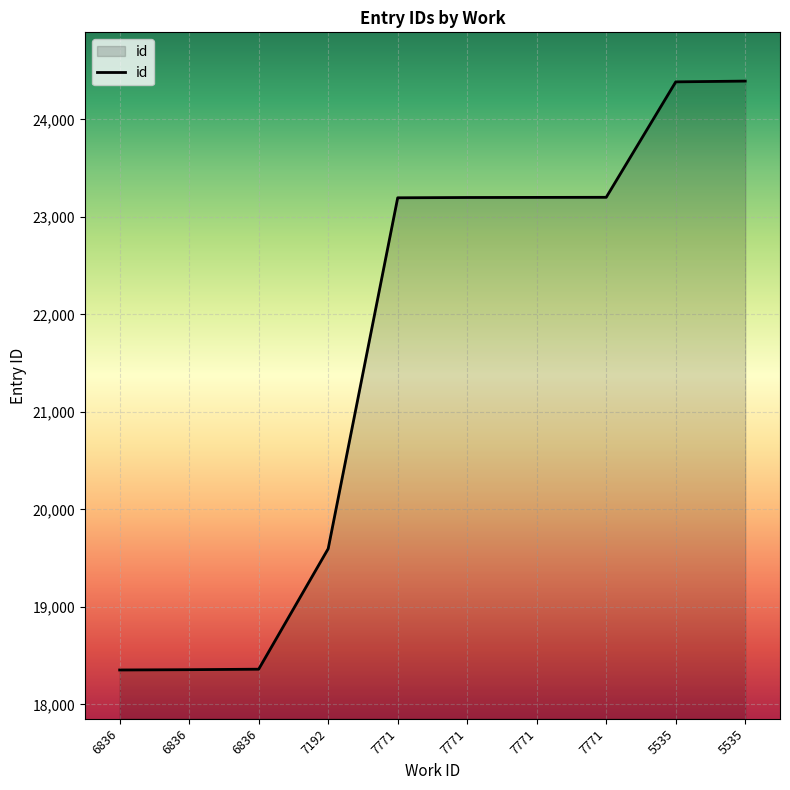

Is this an area chart (filled region under the line)?

Yes